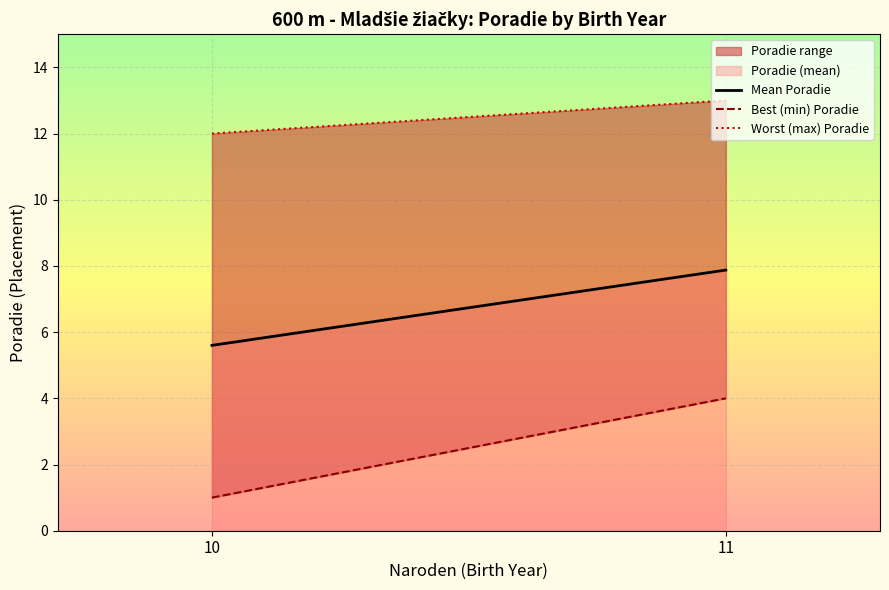

The value of Best (min) Poradie at 10 is 1.8. True or false?

False